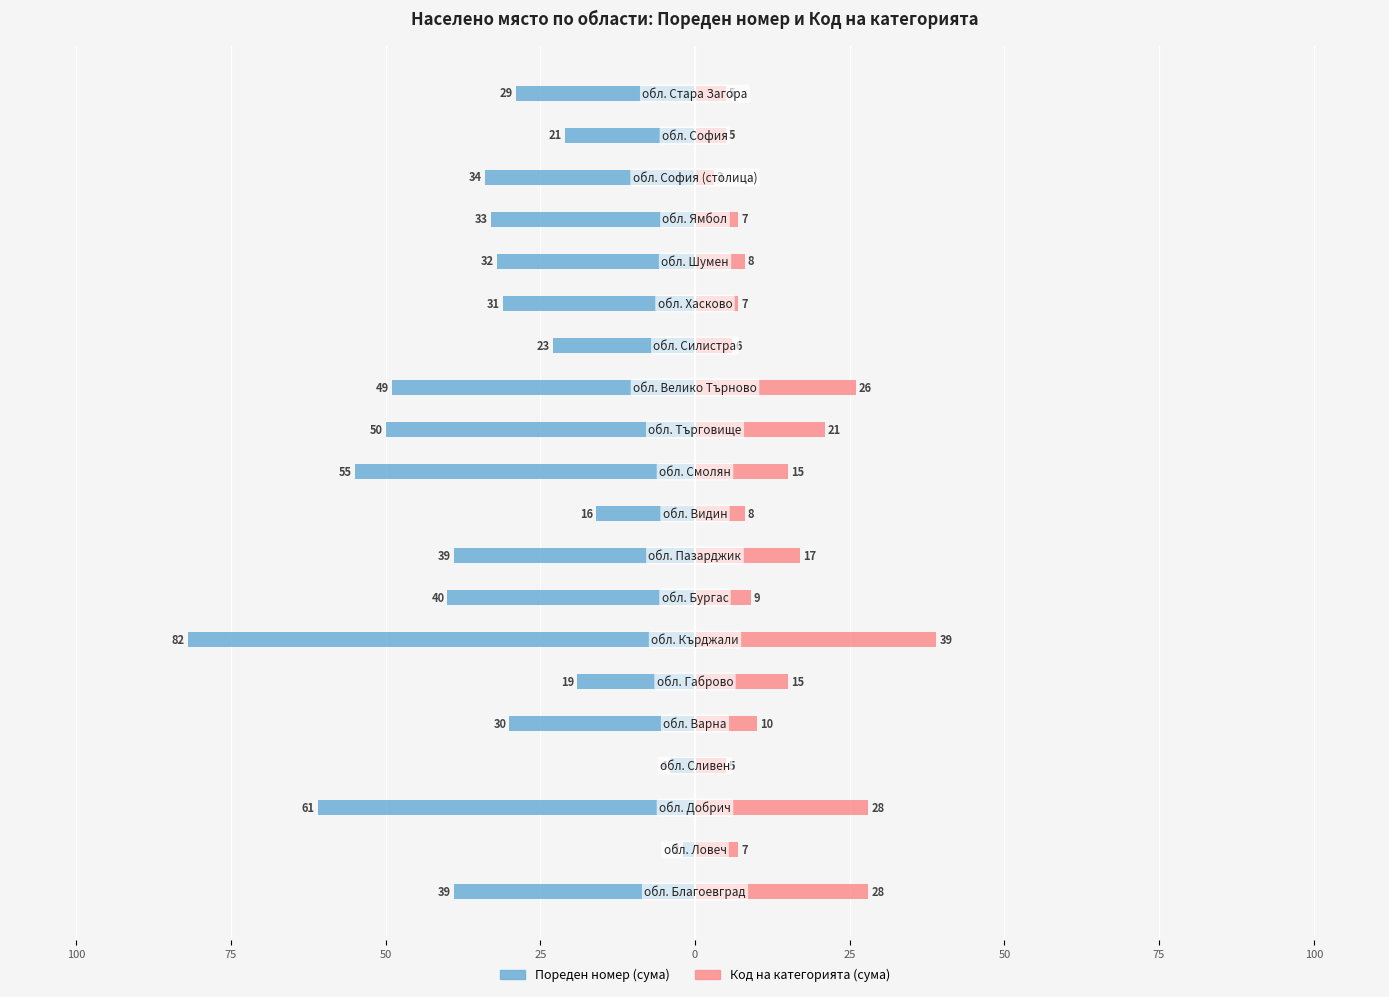

Which series changed the most between 100 and 14?

Пореден номер (сума)